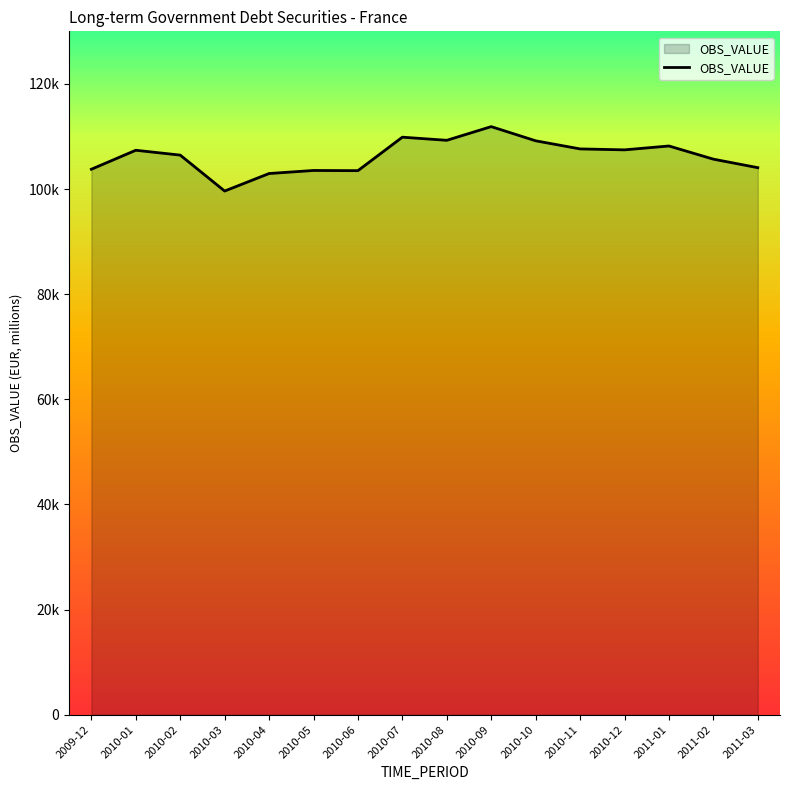

List the labels in order of value, largest first.

2010-09, 2010-07, 2010-08, 2010-10, 2011-01, 2010-11, 2010-12, 2010-01, 2010-02, 2011-02, 2011-03, 2009-12, 2010-05, 2010-06, 2010-04, 2010-03